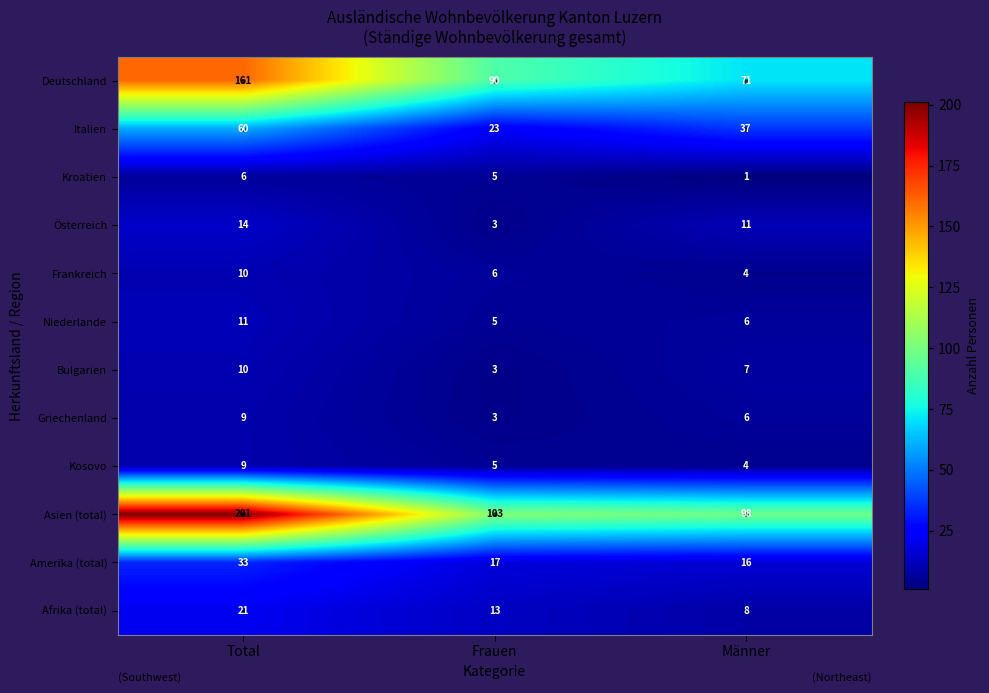

What is the sum of the Amerika (total) values at Frauen and Männer?

33